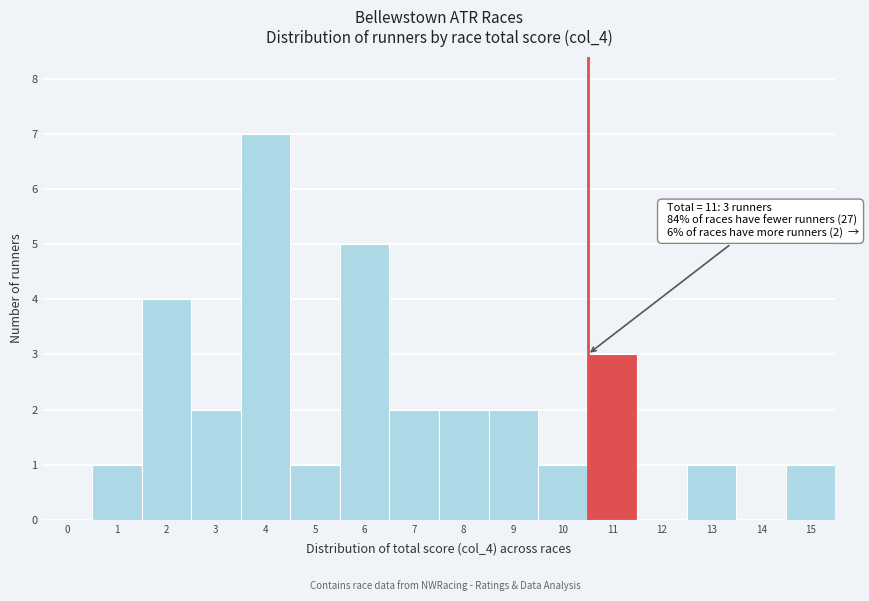

Reading left to right, extract all data points from this chart.

0=0	1=1	2=4	3=2	4=7	5=1	6=5	7=2	8=2	9=2	10=1	11=3	12=0	13=1	14=0	15=1